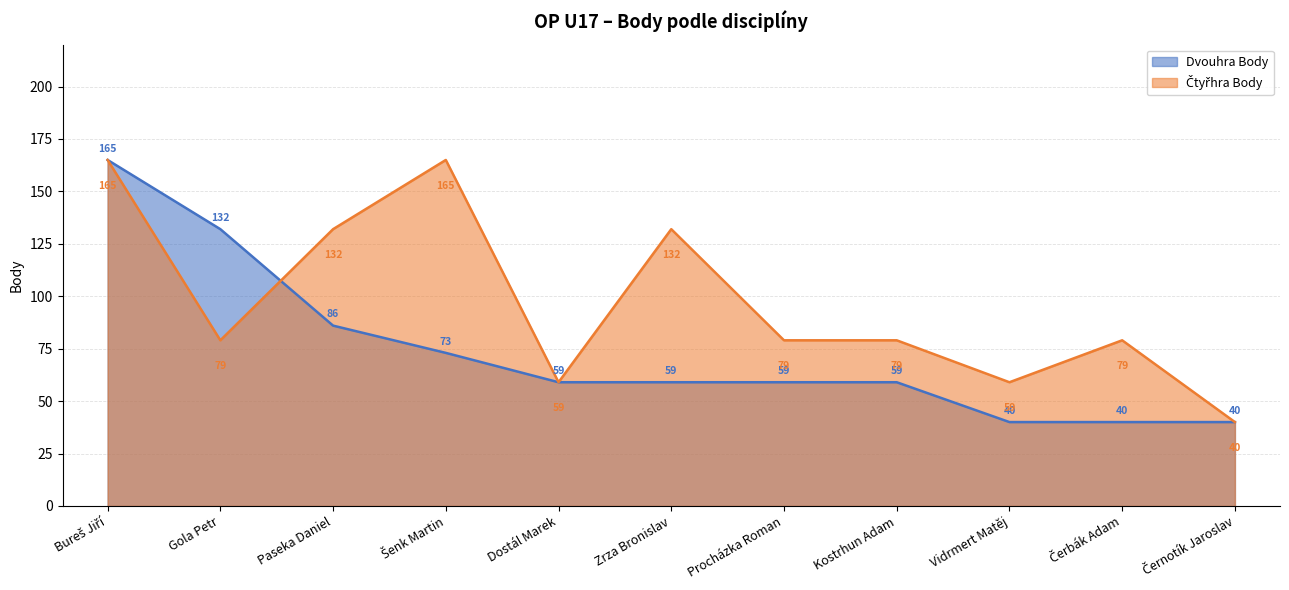

Rank the categories by Čtyřhra Body value from lowest to highest.

Černotík Jaroslav, Dostál Marek, Vidrmert Matěj, Gola Petr, Procházka Roman, Kostrhun Adam, Čerbák Adam, Paseka Daniel, Zrza Bronislav, Bureš Jiří, Šenk Martin